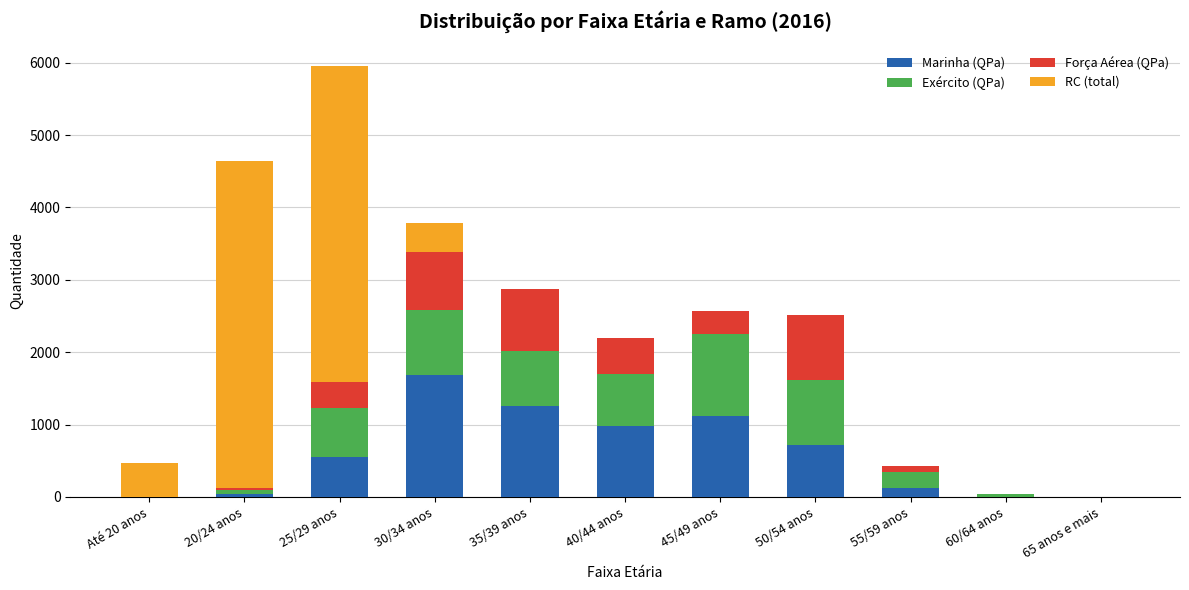

What is the maximum value for Marinha (QPa)?

1685